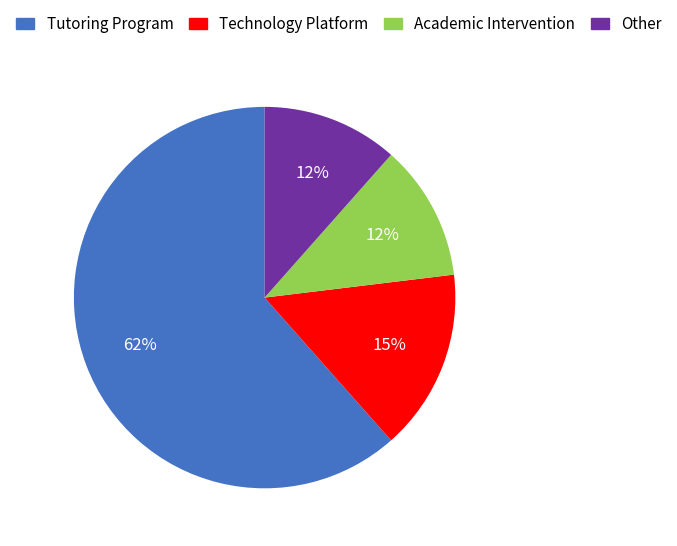

Which category has the biggest portion of the pie?

Tutoring Program